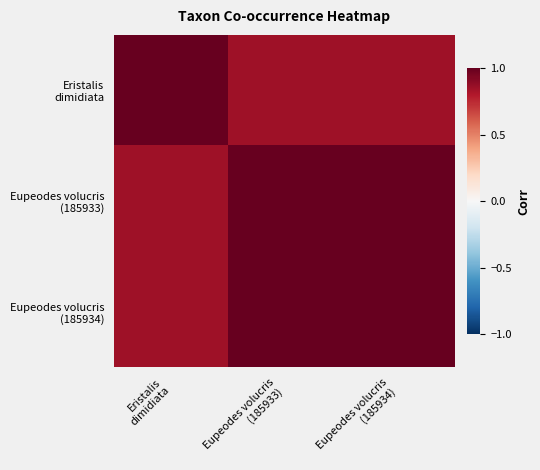

What is the maximum value shown in the chart?

1.0